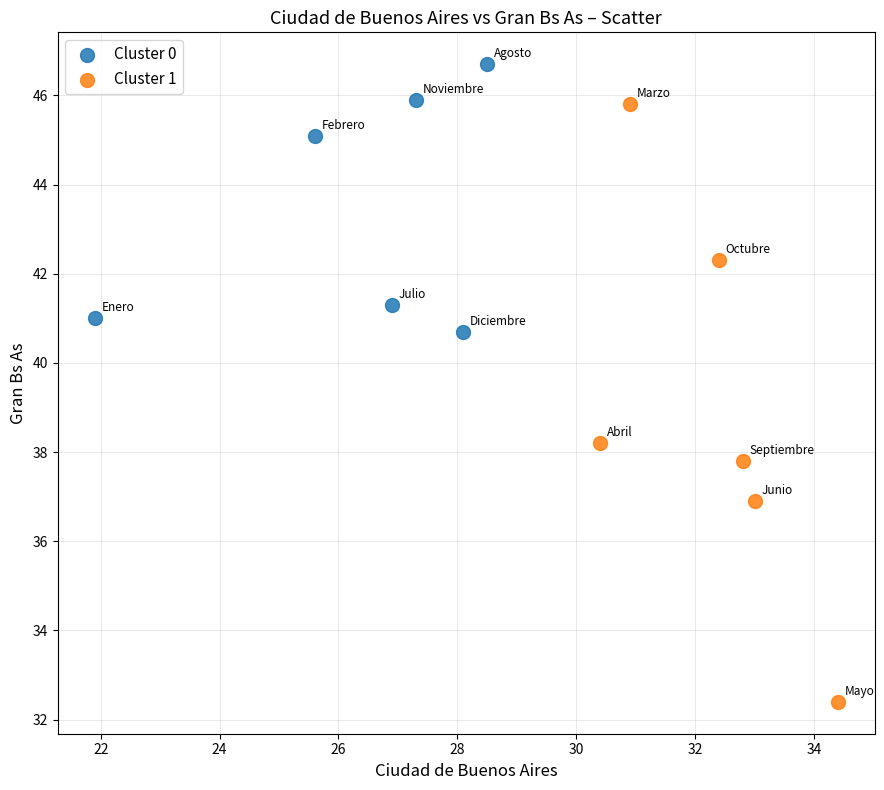

What are all the series names shown in the legend?

Cluster 0, Cluster 1